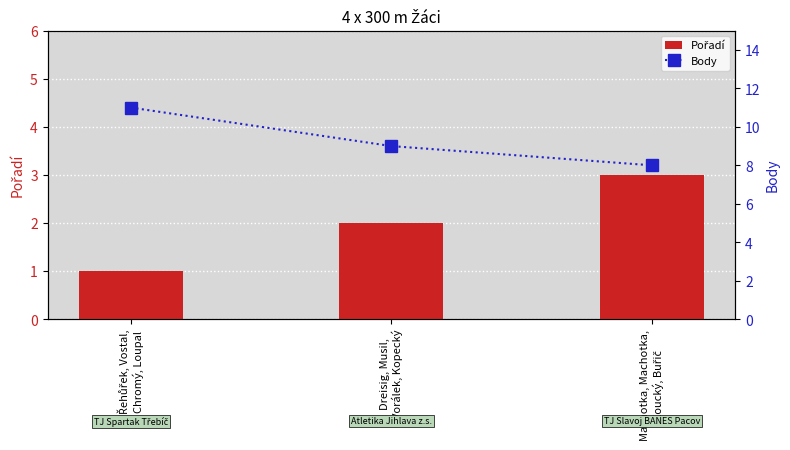

Which has a higher value, Machotka, Machotka,
Koucký, Buřič or Řehůřek, Vostal,
Chromý, Loupal?

Machotka, Machotka,
Koucký, Buřič